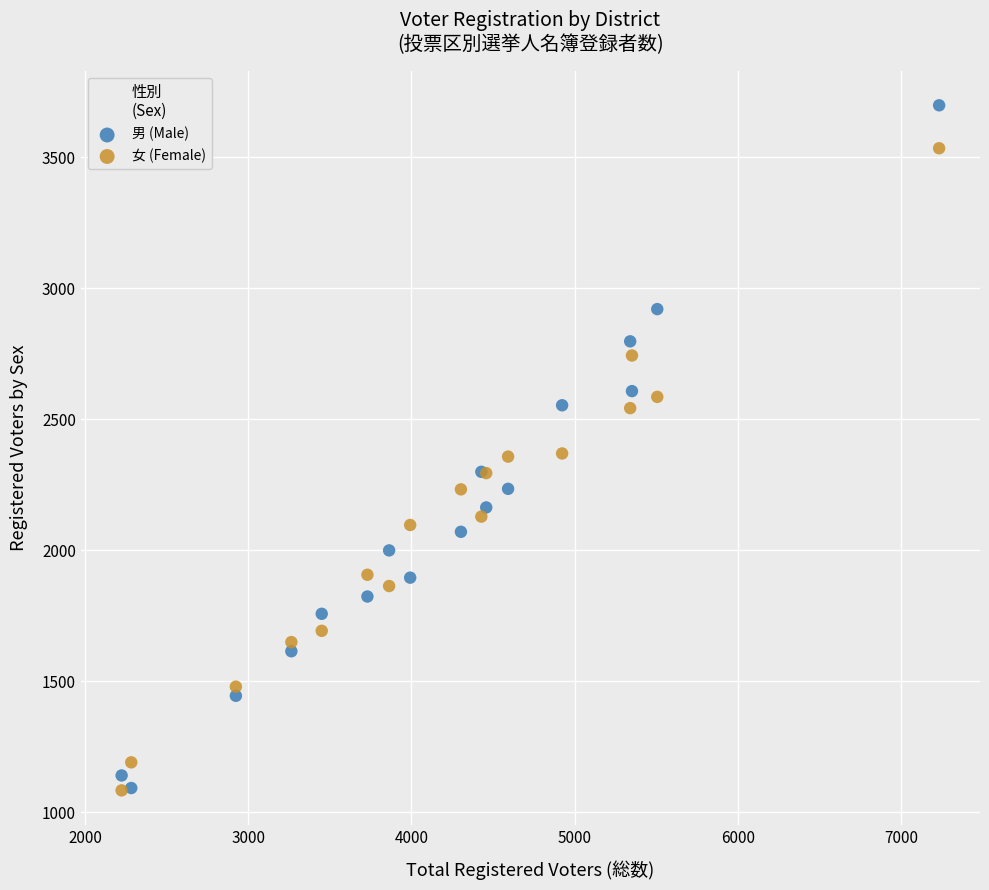

What is the X range (max minus min) for the scatter plot?

5009